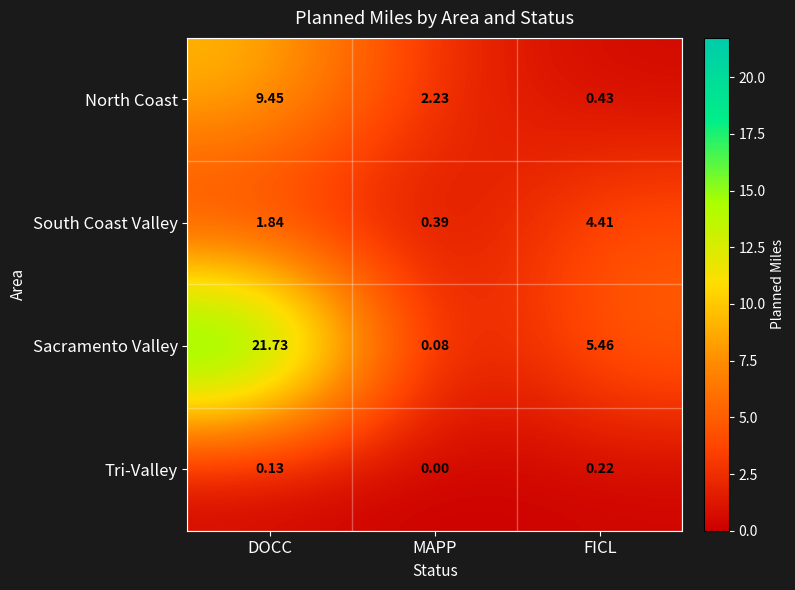

Count the number of data series in this chart.

4